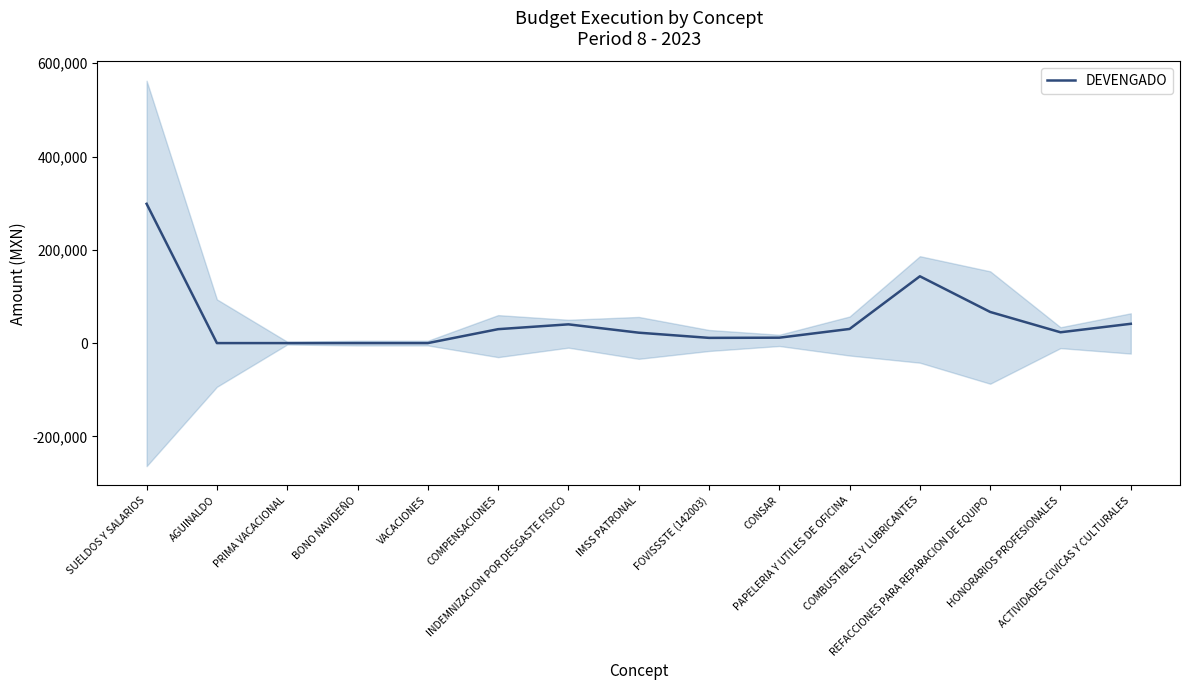

The chart shows a value of 41397.9 at ACTIVIDADES CIVICAS Y CULTURALES. True or false?

True